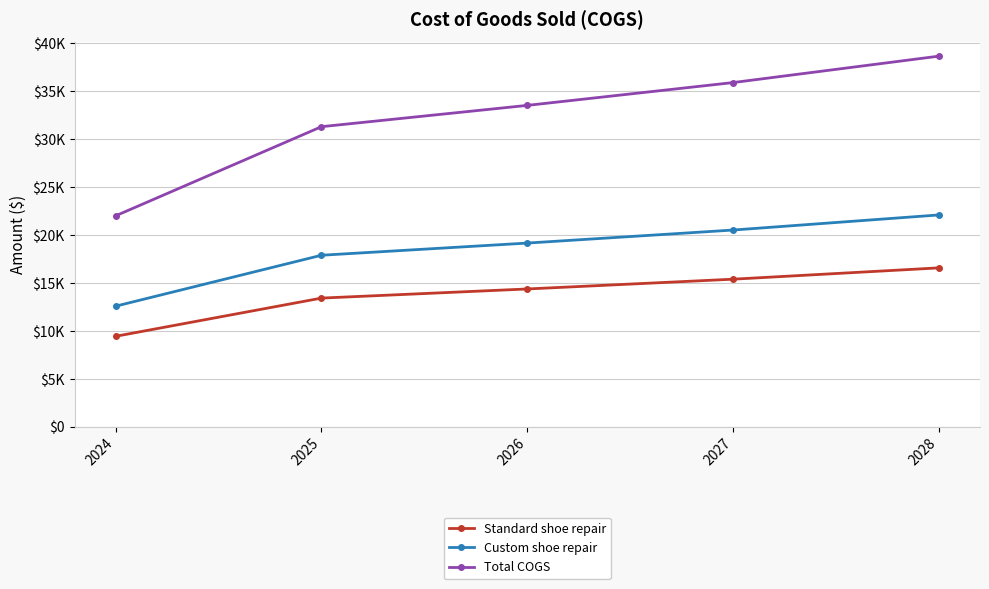

At how many categories does at least one series exceed 14143?

5